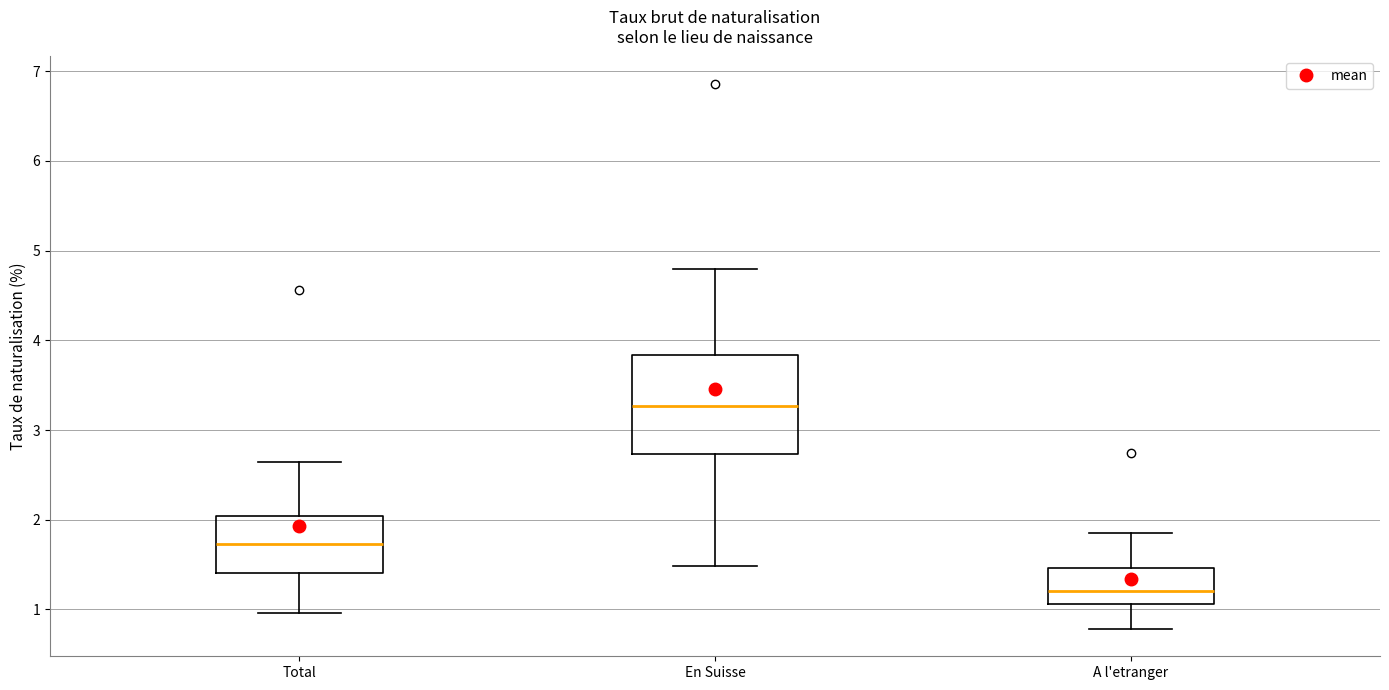

Which box's median line is the lowest?

A l'etranger